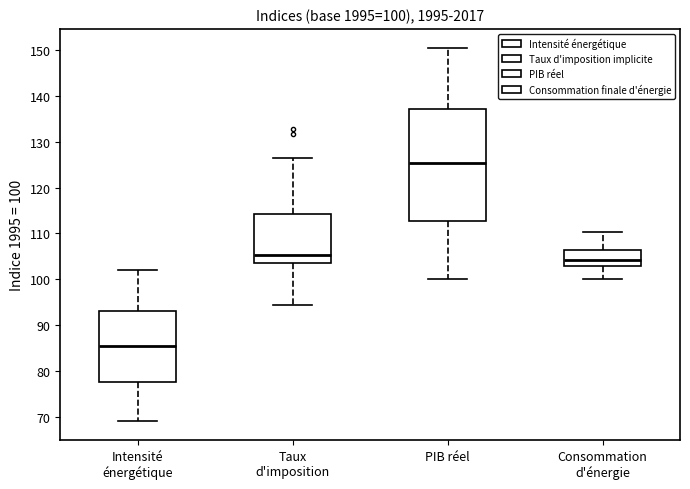

Which box is the tallest, from its lower edge to its upper edge?

PIB réel